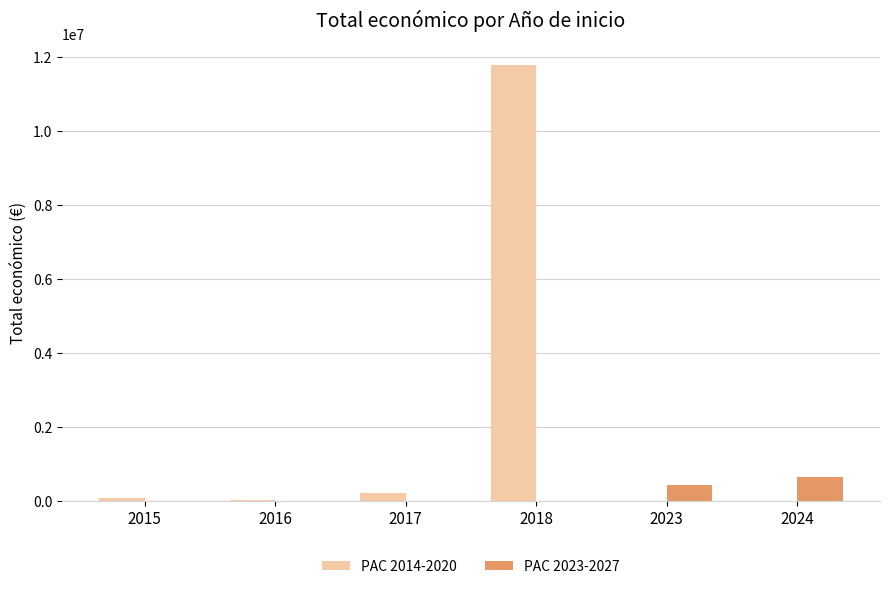

The value of PAC 2014-2020 at 2016 is 19950. True or false?

True